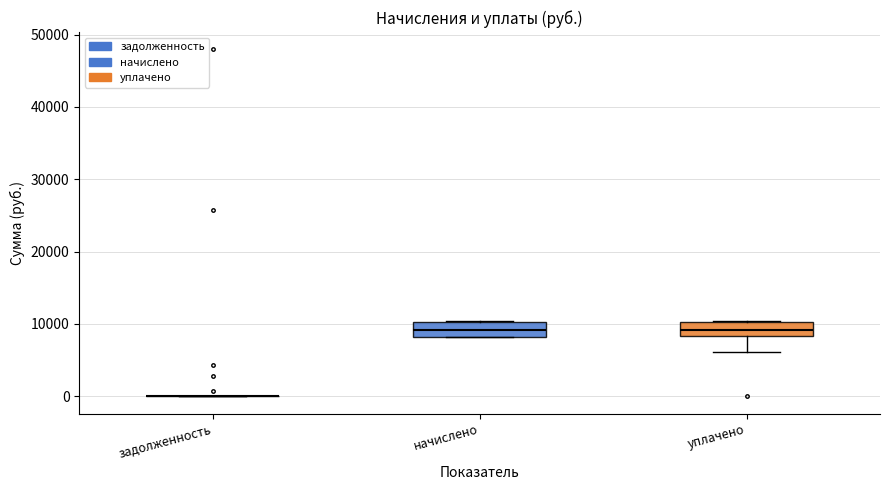

Reading left to right, read every box against the y-axis: the position of its median line, the range the box covers, and the ends of its whiskers. The values are not printed on the chart, so give them approximately, as read against the axis.

задолженность: box collapsed to a line at 0, whiskers 0 to 0
начислено: median 9000, box 8000 to 10000, whiskers 8000 to 10000
уплачено: median 9000, box 8000 to 10000, whiskers 6000 to 10000